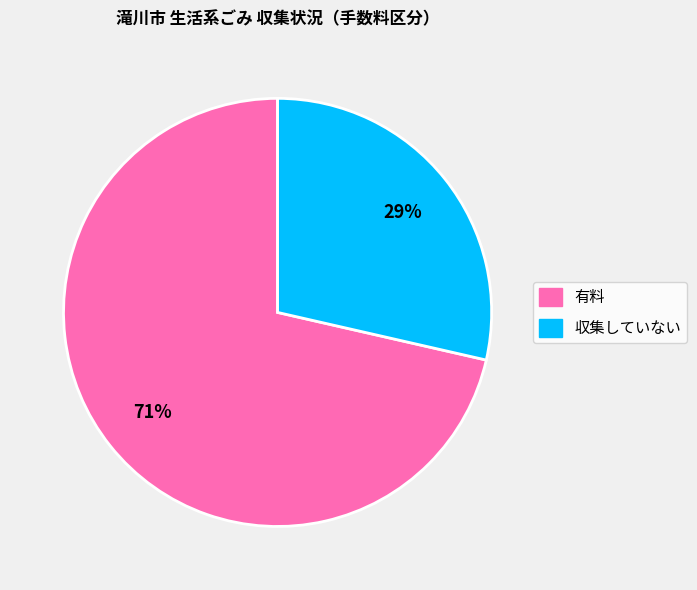

Is the sum of 有料 and 収集していない greater than half?

Yes